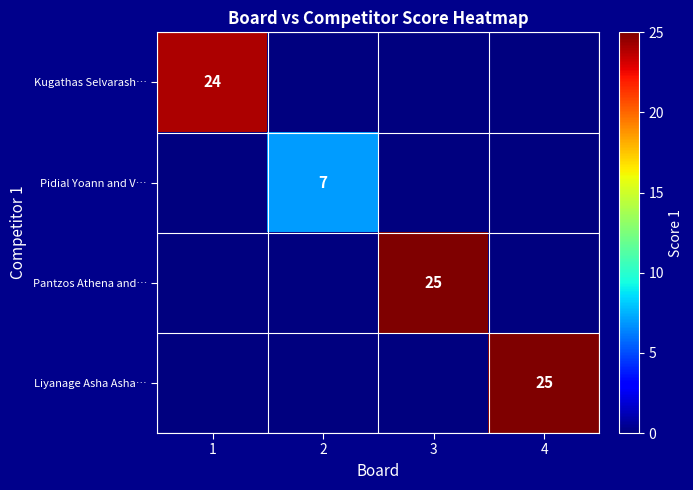

At which category is the sum across all series the highest?

3